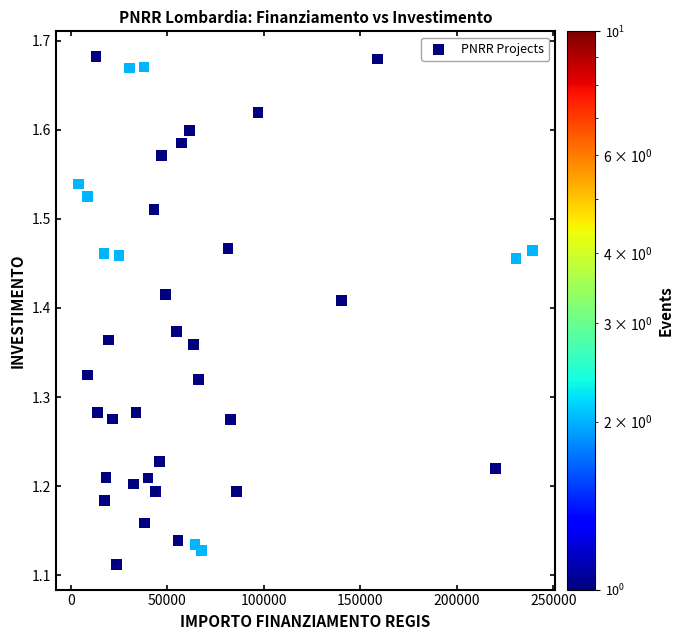

What is the range of X values (max minus min)?

235205.2